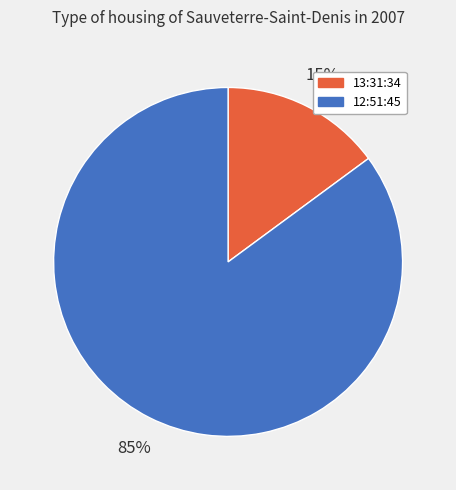

How many slices are in this pie chart?

2